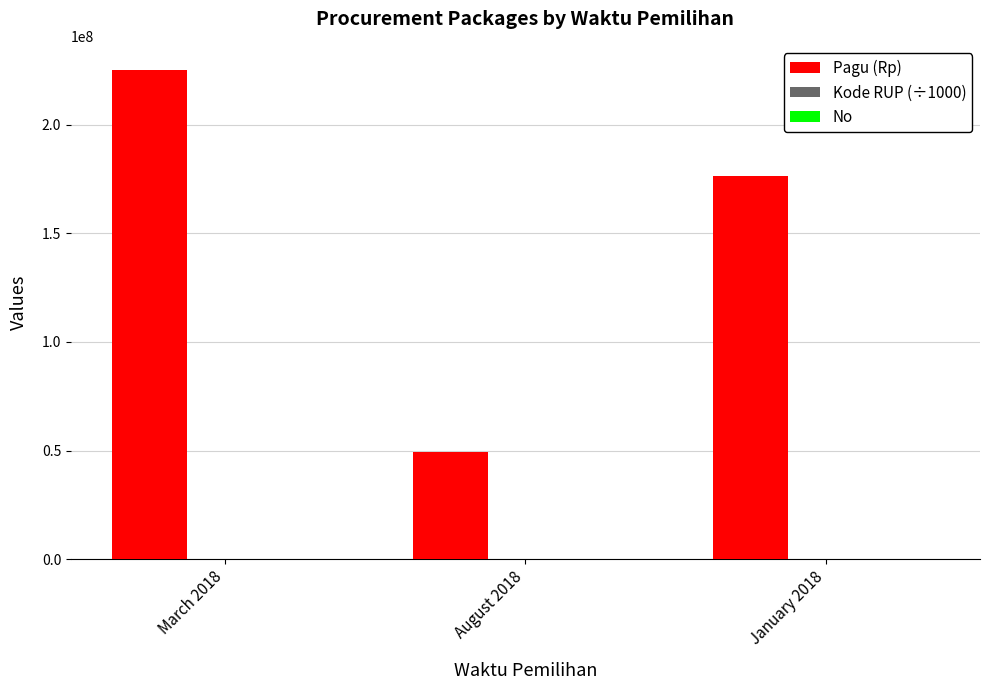

Which series has the largest total across all categories?

Pagu (Rp)